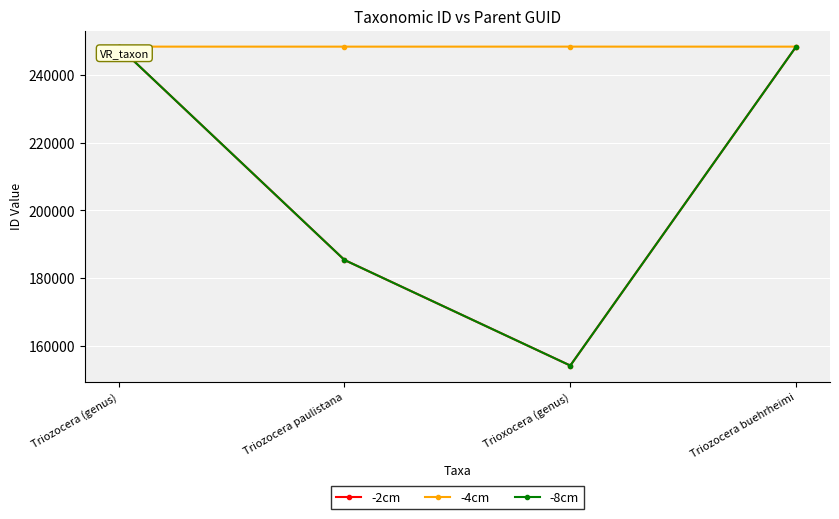

What is the total value across all series at Triozocera (genus)?

745206